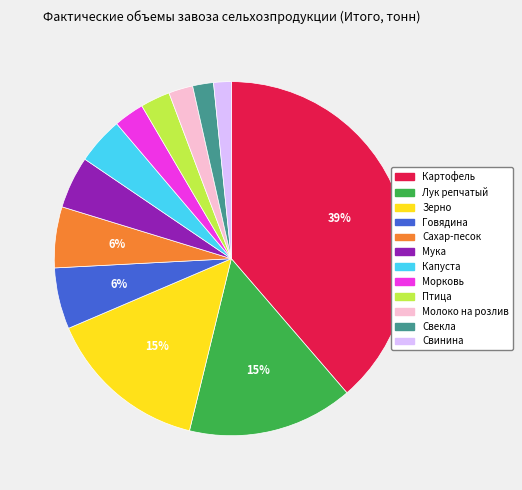

Is there a majority slice in this chart?

No